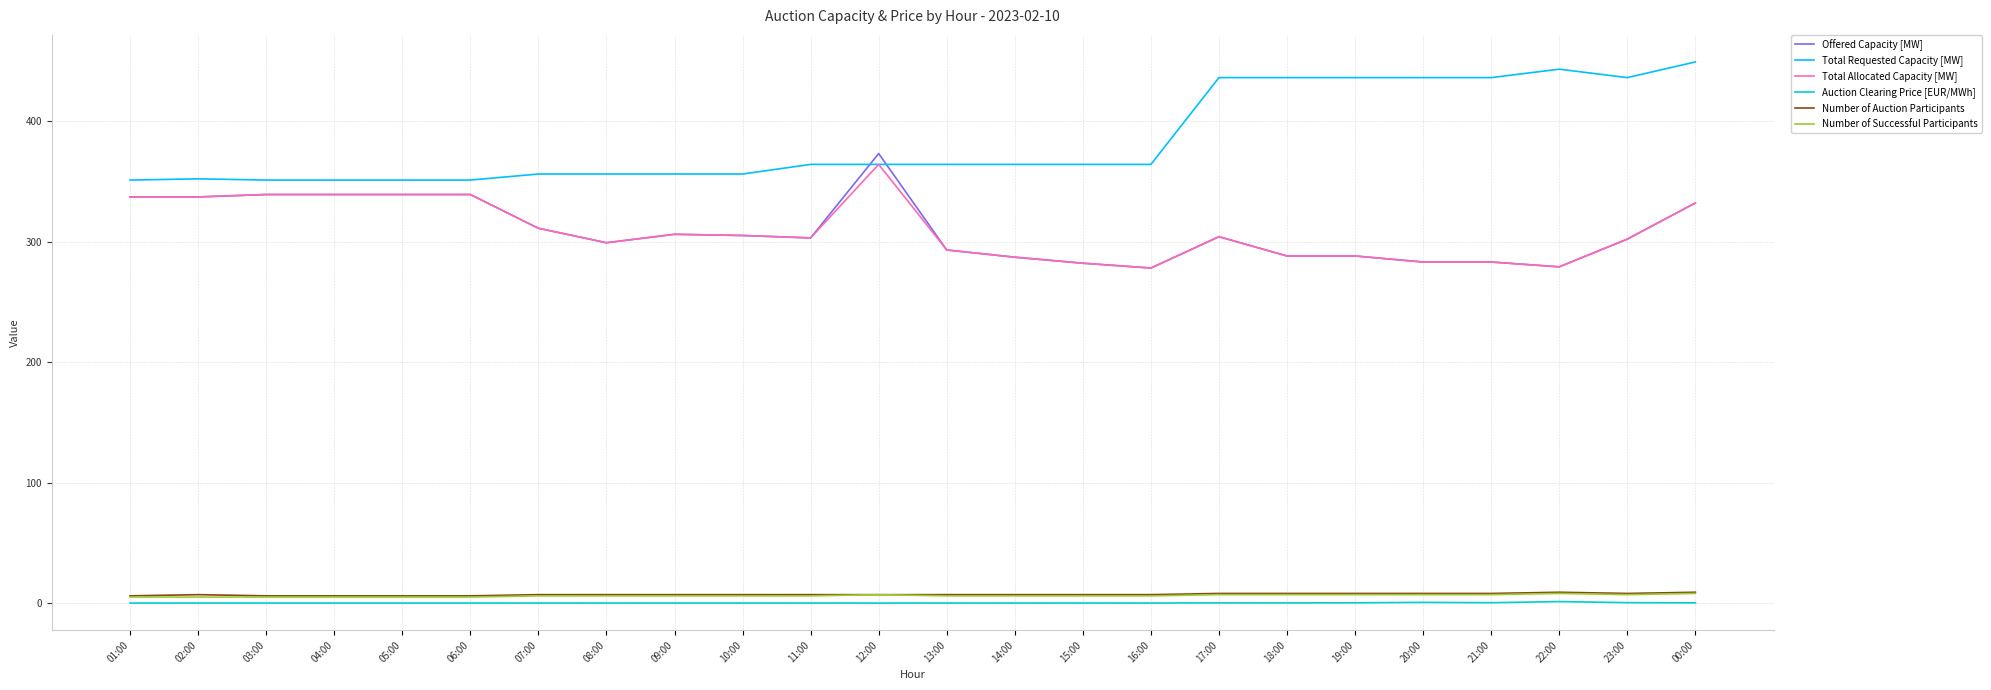

Which series changed the most between 07:00 and 20:00?

Total Requested Capacity [MW]